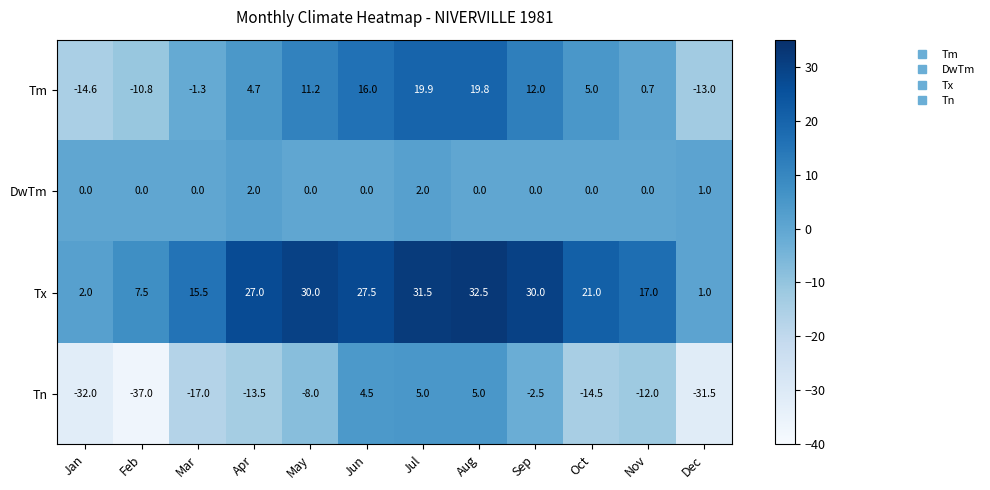

Is it true that Tn equals 4.5 at Jun?

True